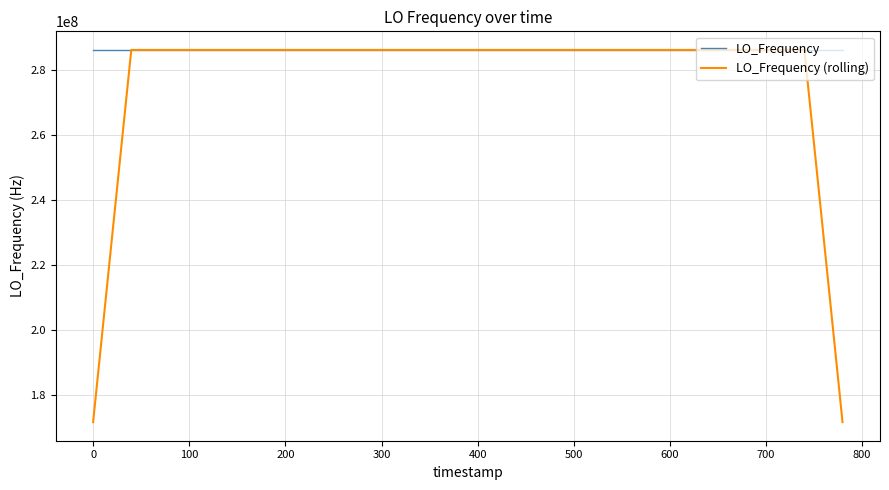

True or false: LO_Frequency (rolling) has more than 2 interior local peaks.

True